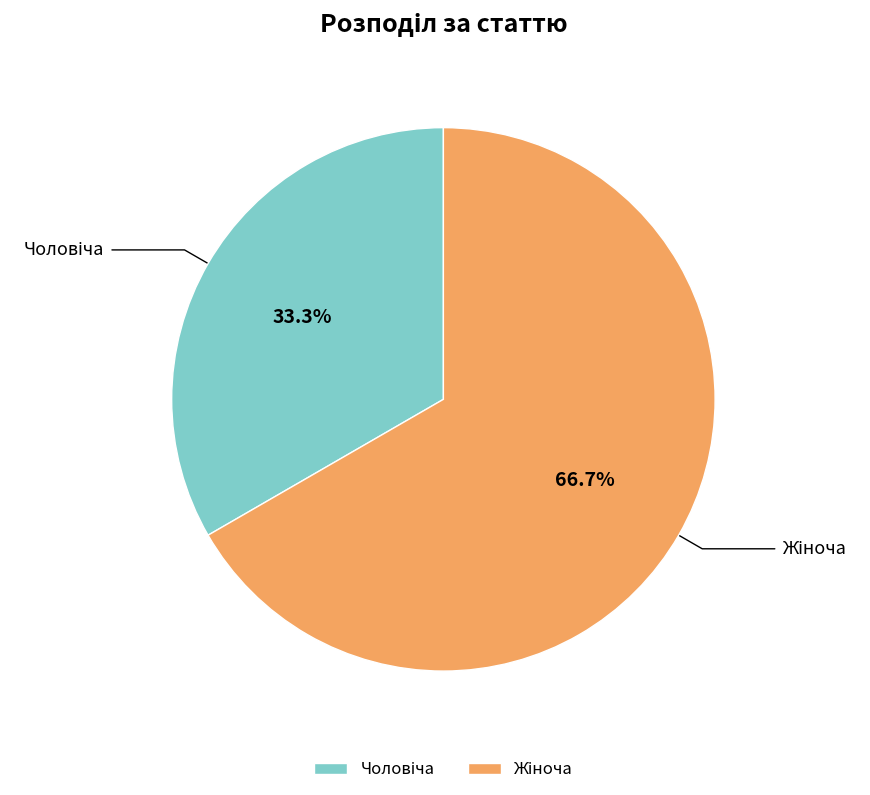

Is there any slice that represents more than half of the pie?

Yes